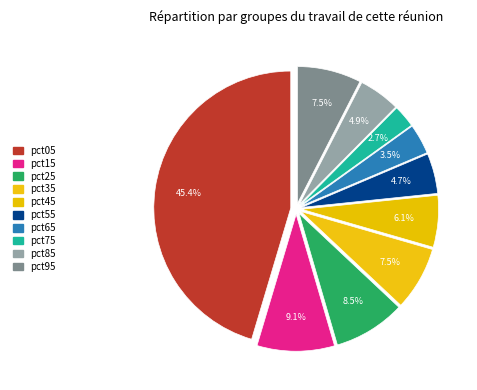

To the nearest percent, what is the difference between the pct25 and pct15 slice percentages?

1%